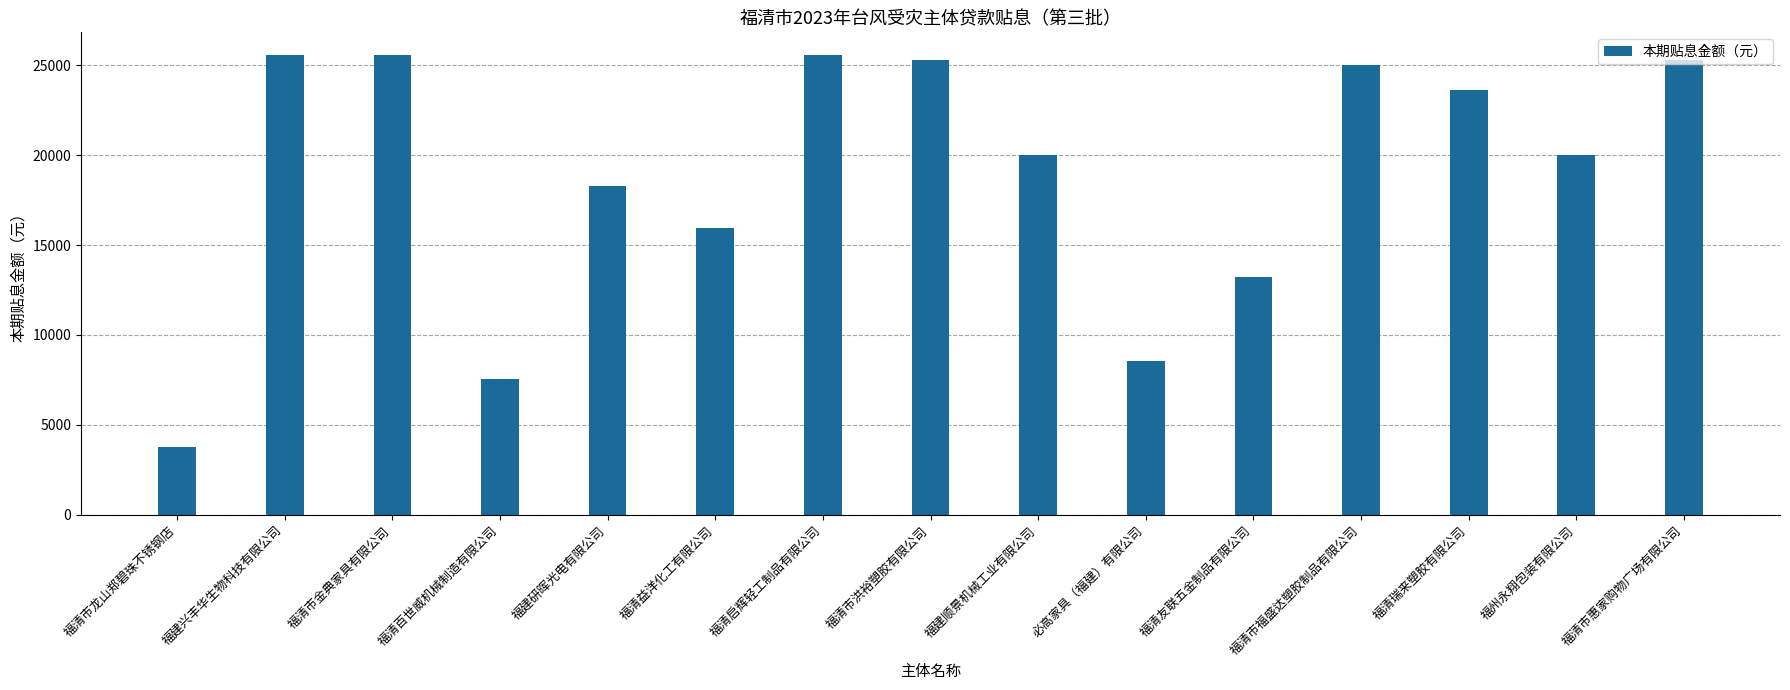

Is it true that the value at 福清市金典家具有限公司 is 36576?

False